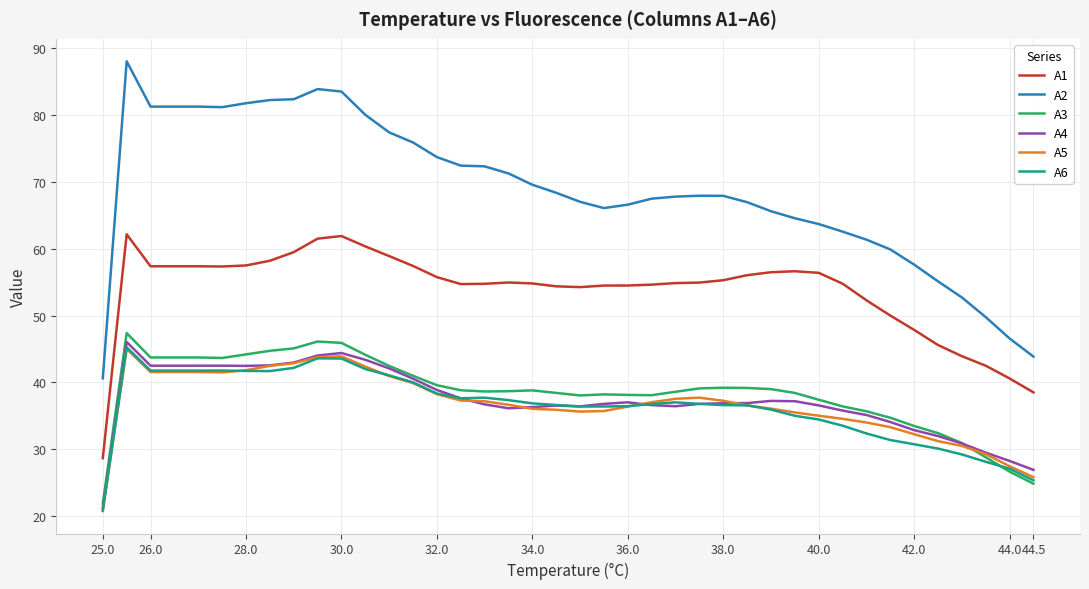

What is the difference between the maximum and minimum values in the A1 series?

33.5